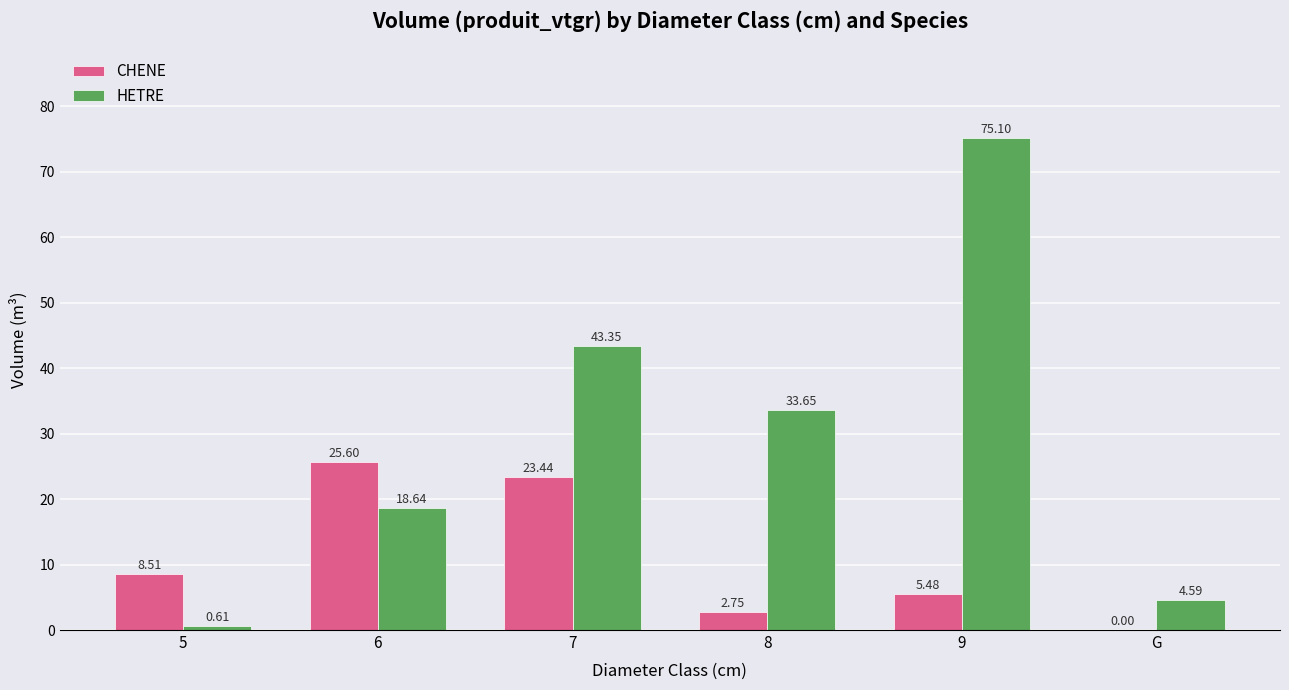

What is the sum of the HETRE values at 5 and G?

5.2